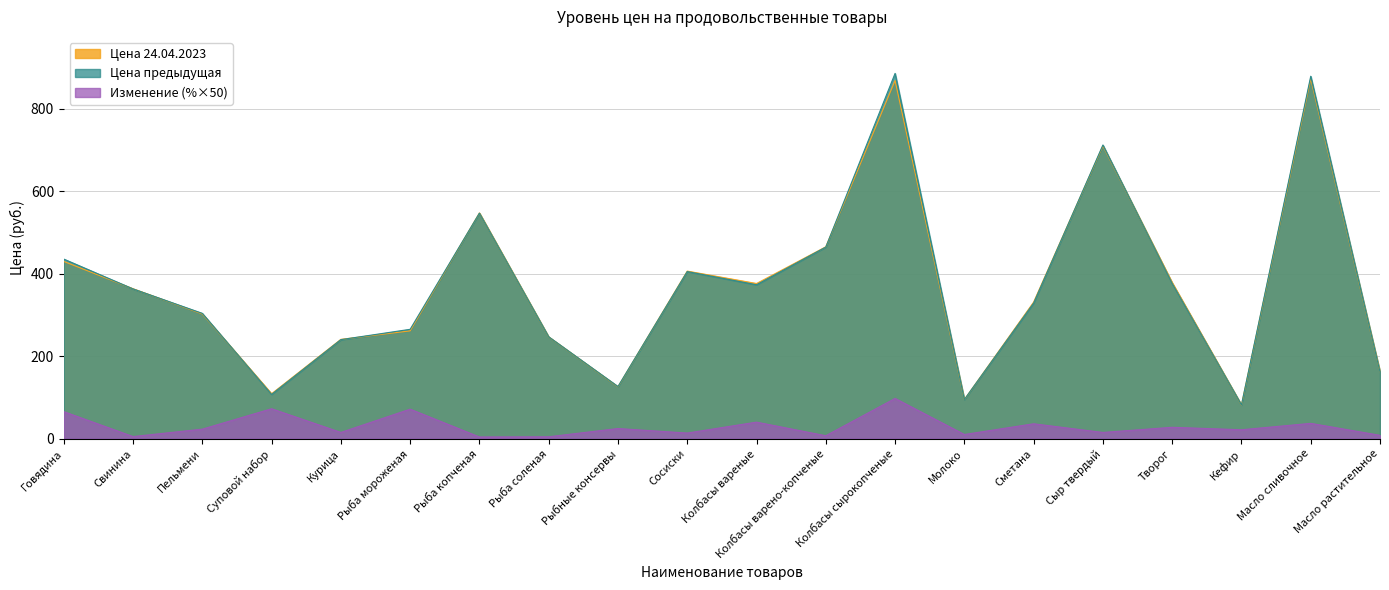

Which series has the largest range (max minus min)?

Цена предыдущая